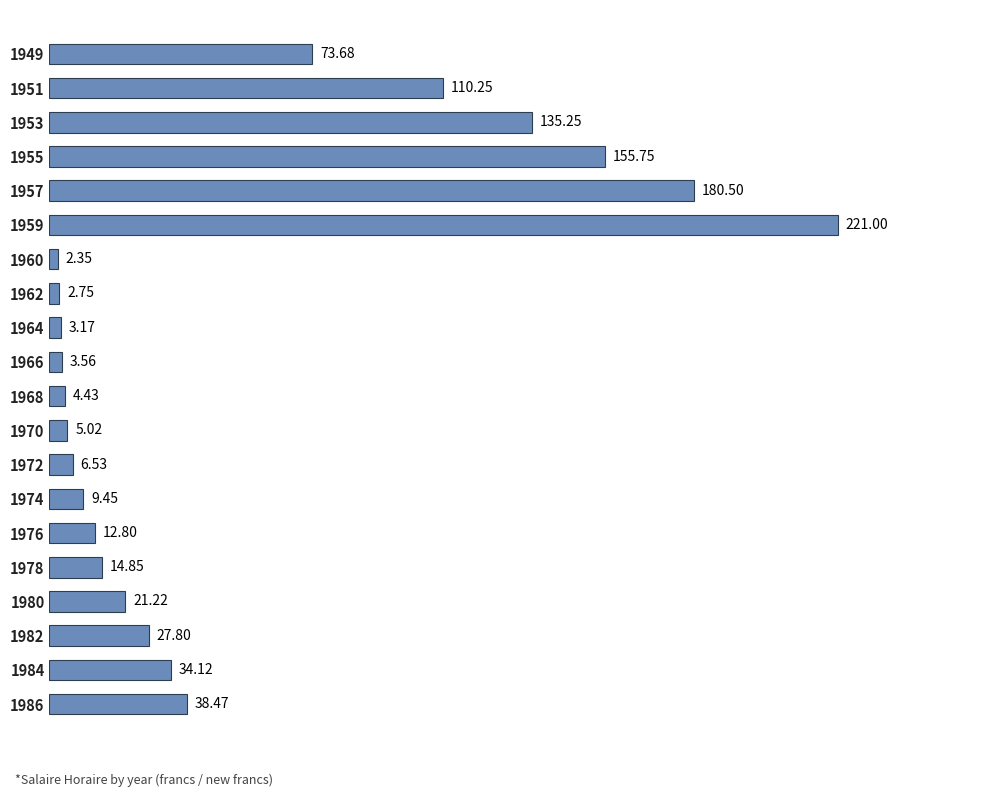

Between 1970 and 1966, which is larger?

1970